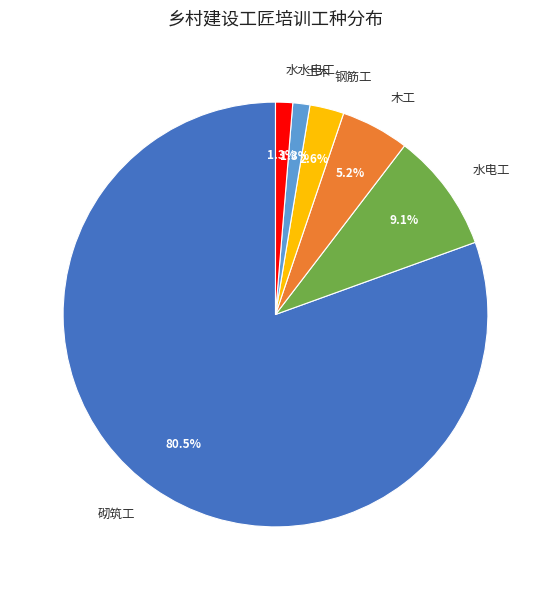

To the nearest percent, what is the difference between the 砌筑工 and 钢筋工 slice percentages?

78%